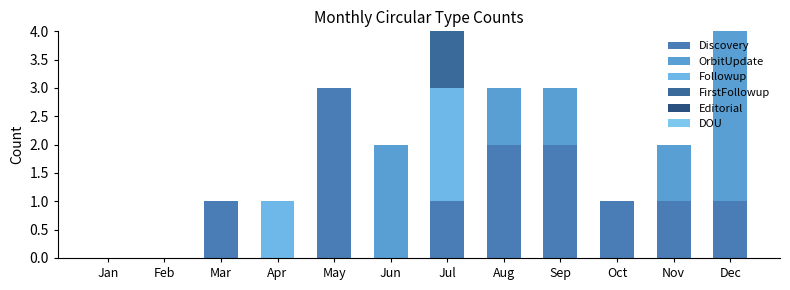

How many distinct data groups are displayed?

4